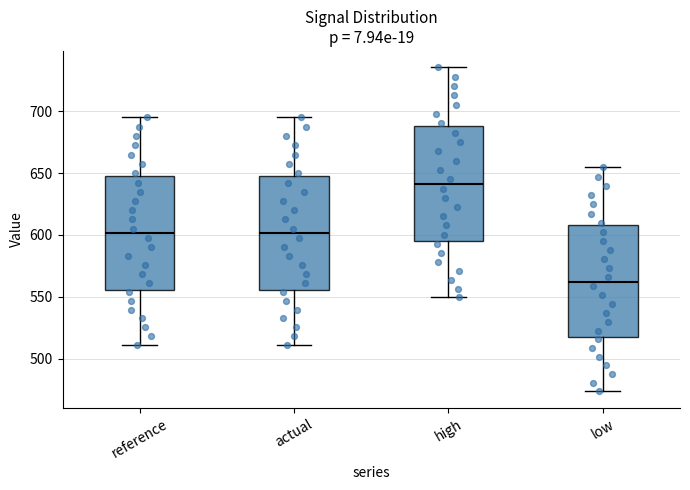

Reading left to right, transcribe this box plot: for each box, give where its median line is, the range the box spans, and where its two whiskers end, as read against the y-axis. The values are not printed on the chart, so give them approximately, as read against the axis.

reference: median 600, box 555 to 650, whiskers 510 to 695
actual: median 600, box 555 to 650, whiskers 510 to 695
high: median 640, box 595 to 690, whiskers 550 to 735
low: median 560, box 515 to 610, whiskers 475 to 655